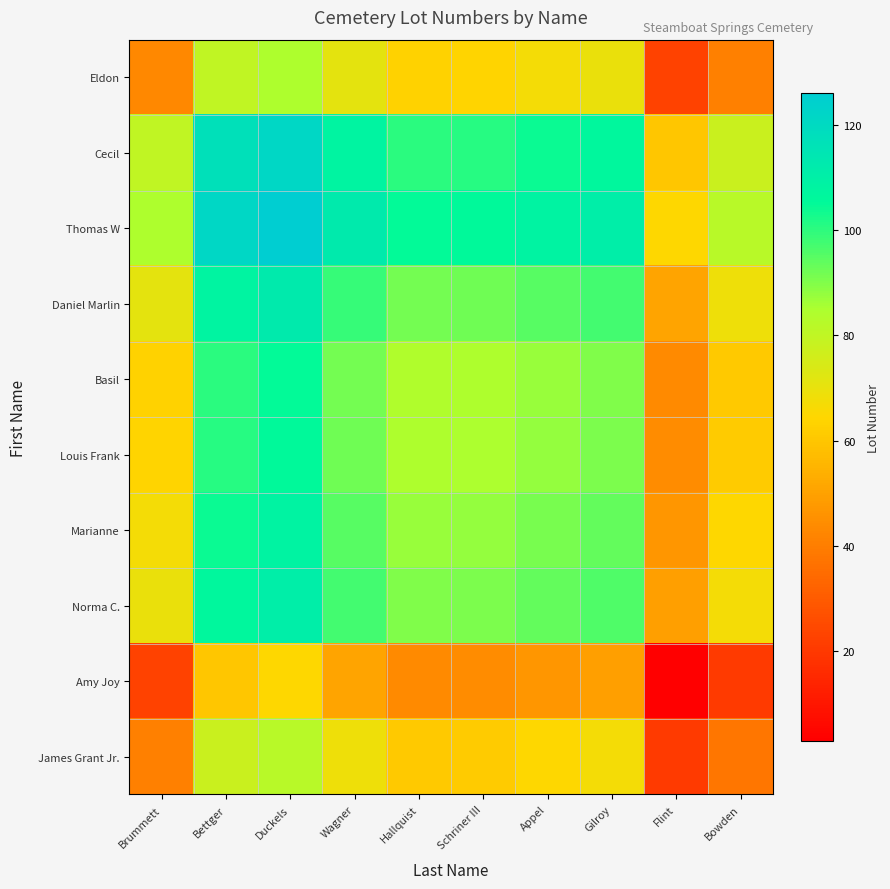

How many categories are shown in the chart?

10